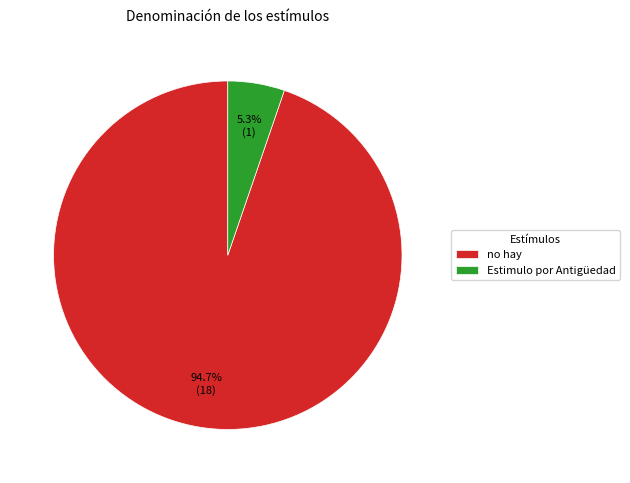

Does any single category account for the majority?

Yes